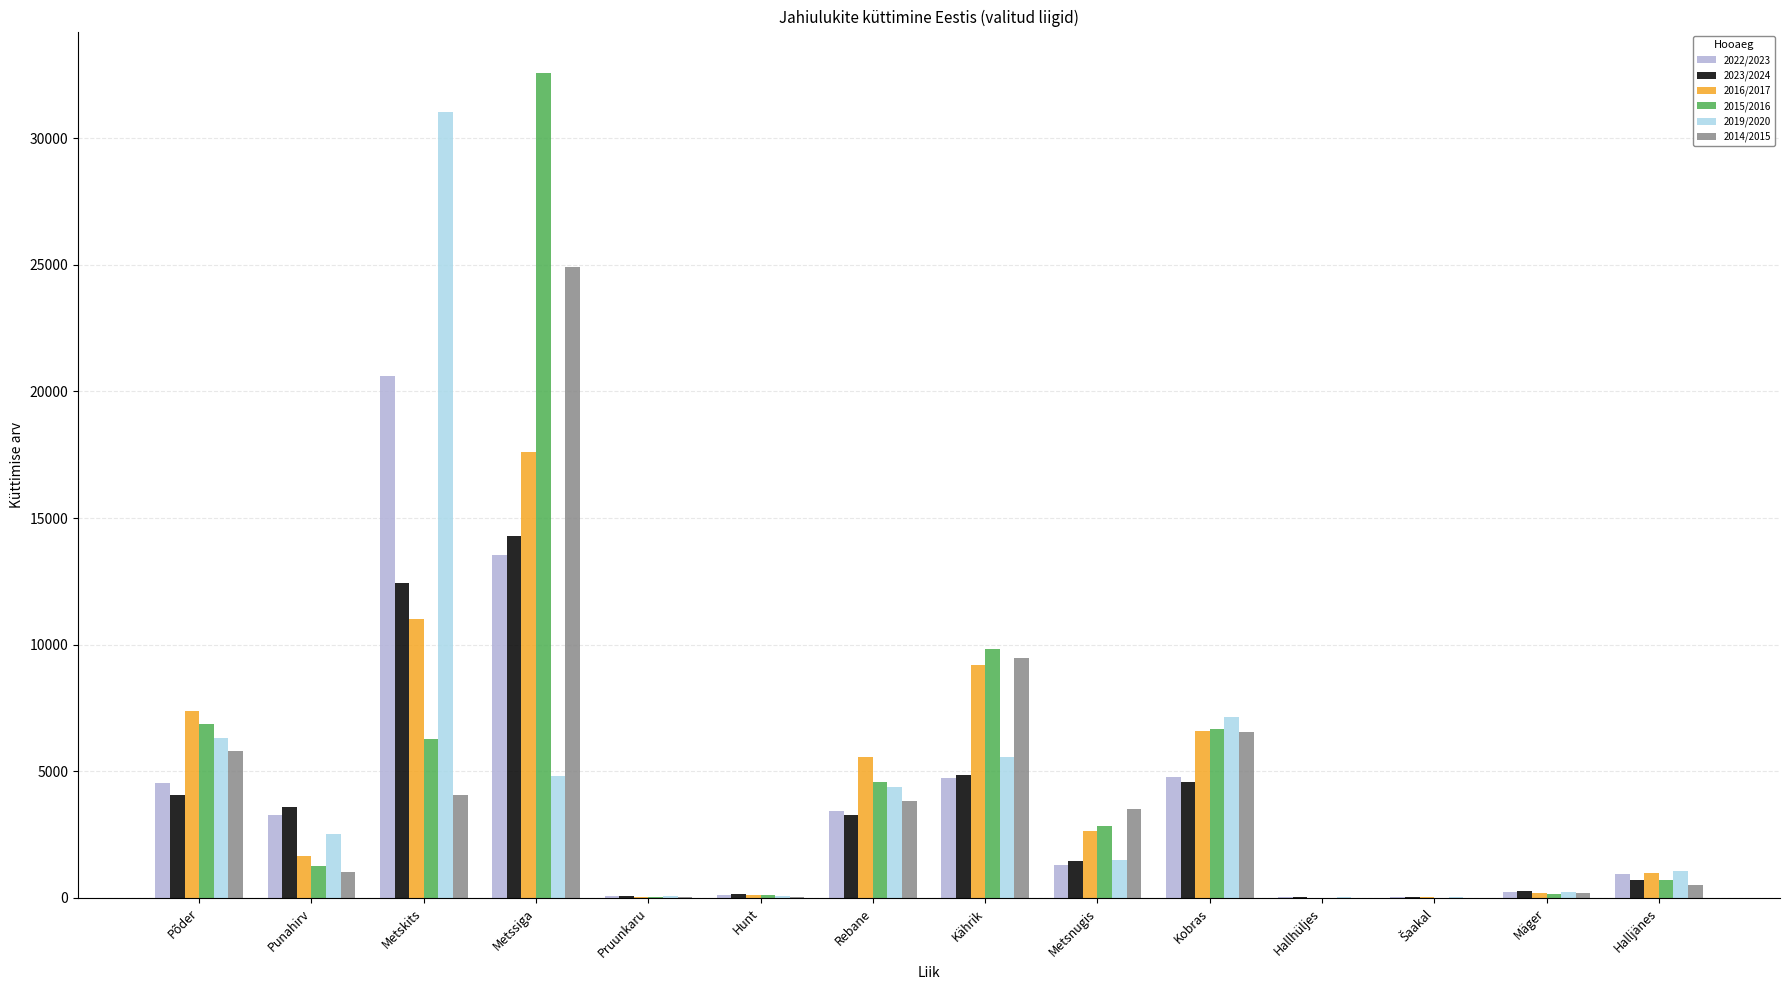

Where is 2015/2016 nearest to the value 16293?

Kährik